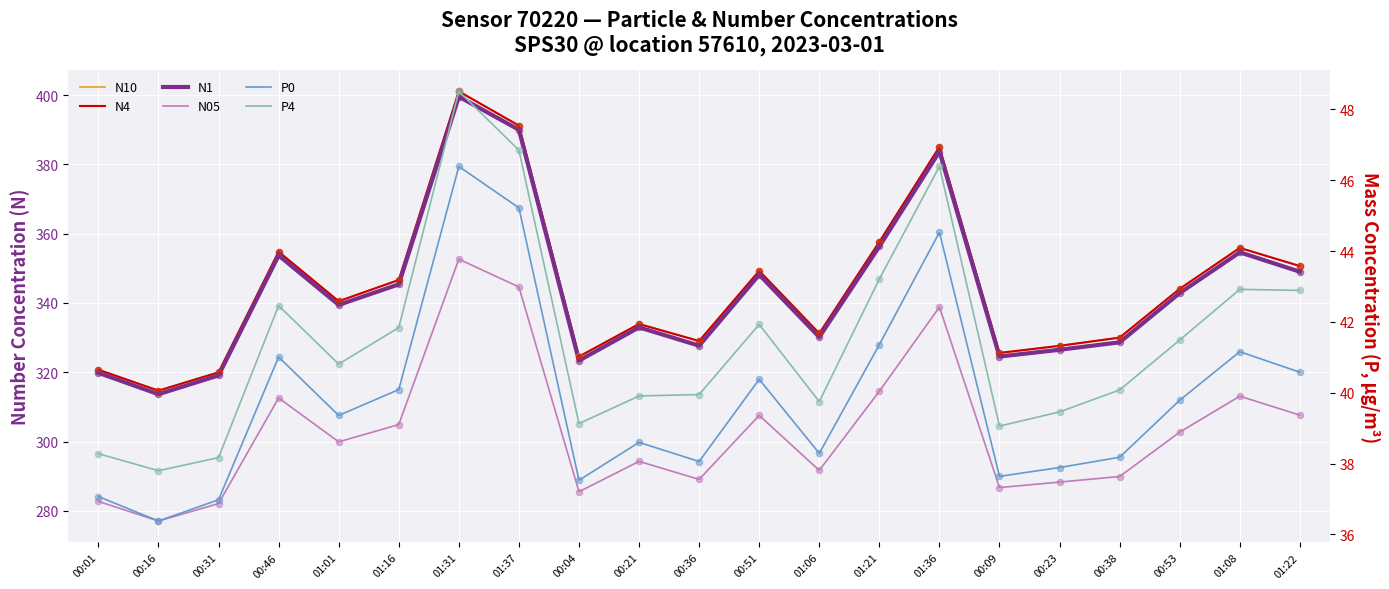

What are all the series names shown in the legend?

N10, N4, N1, N05, P0, P4